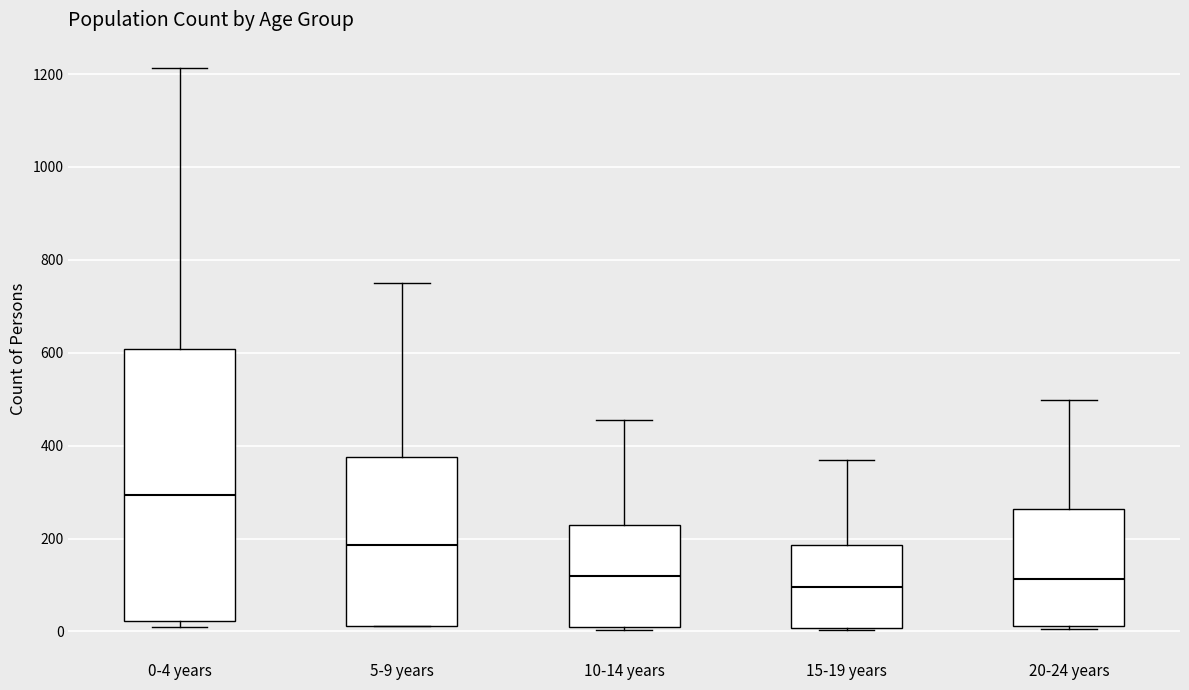

Where is the lower edge of the box for 5-9 years on the y-axis? The values are not printed on the chart, so give them approximately, as read against the axis.

20